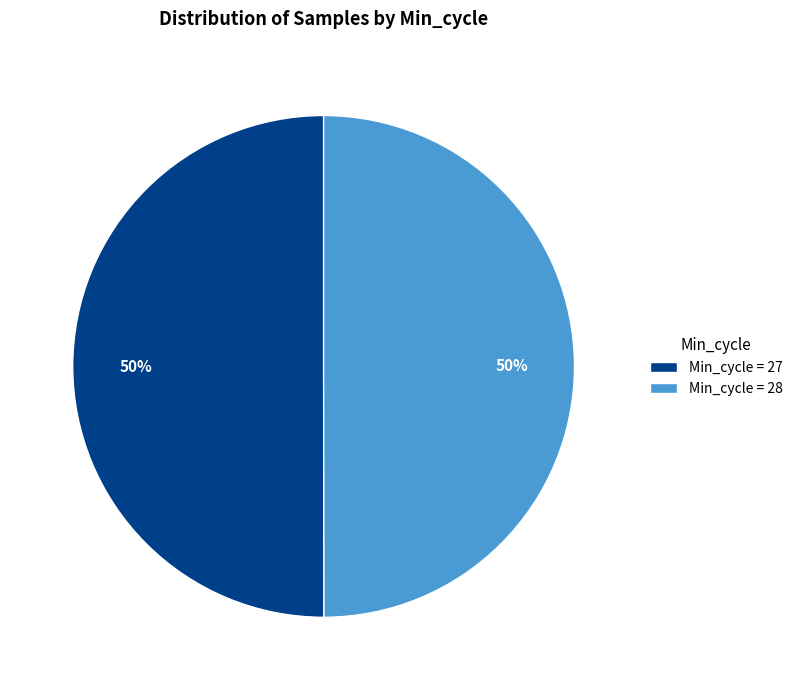

To the nearest percent, what is the average slice percentage?

50%